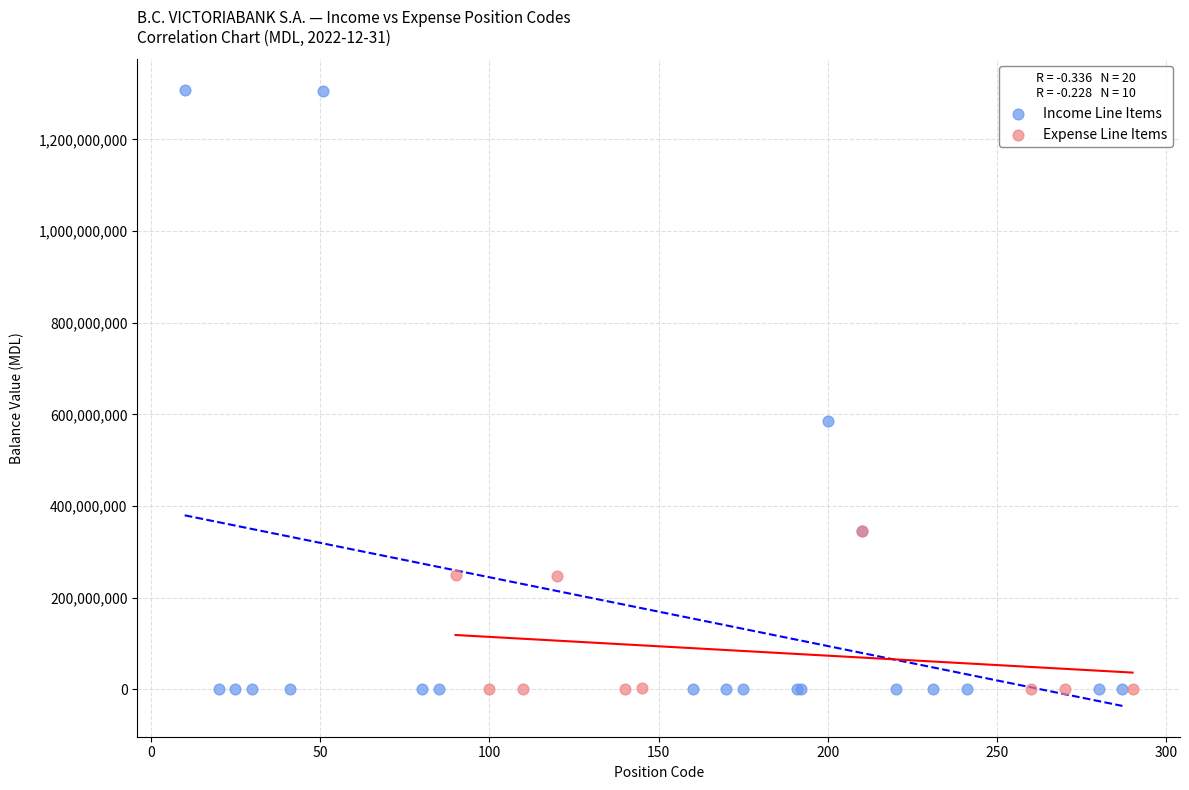

Which series has the largest Y range (max minus min)?

Income Line Items